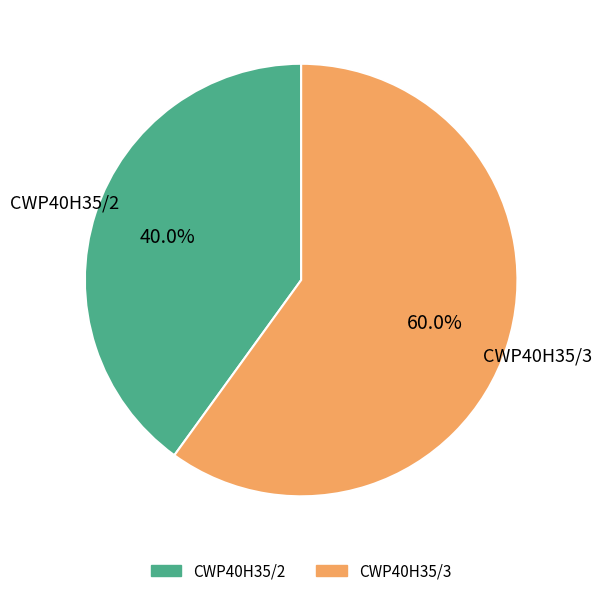

Is it true that CWP40H35/2 is 27% of the pie?

False